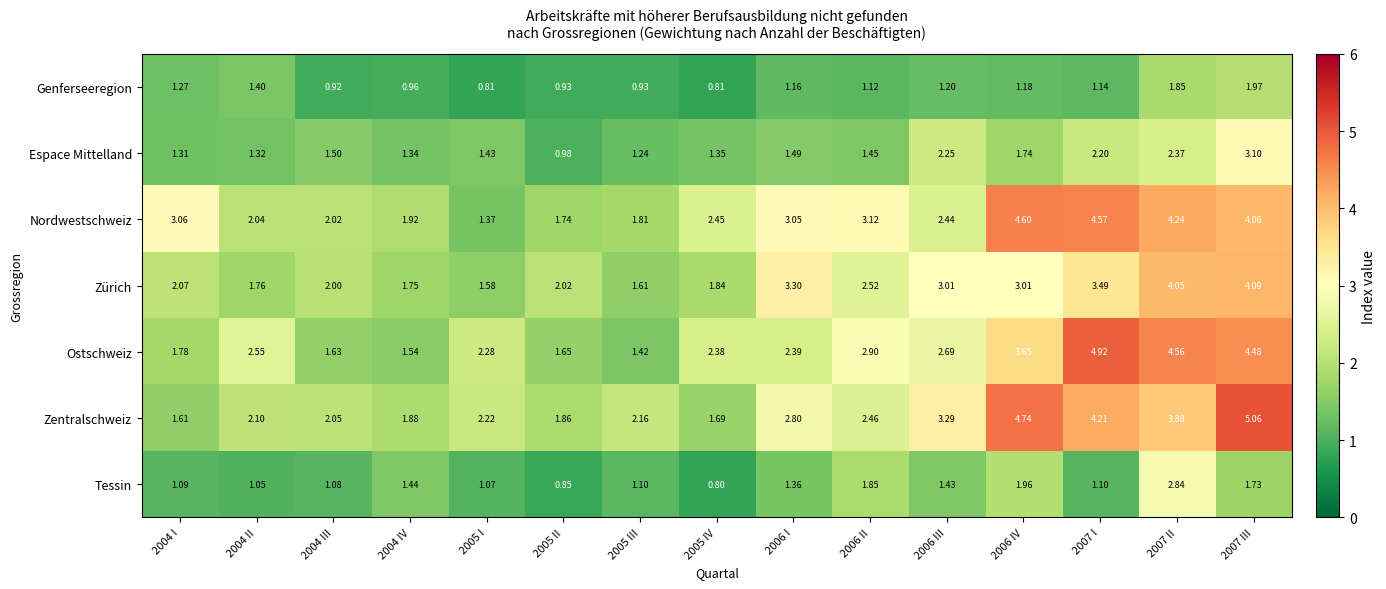

At which category does the chart reach its peak across all series?

2007 III